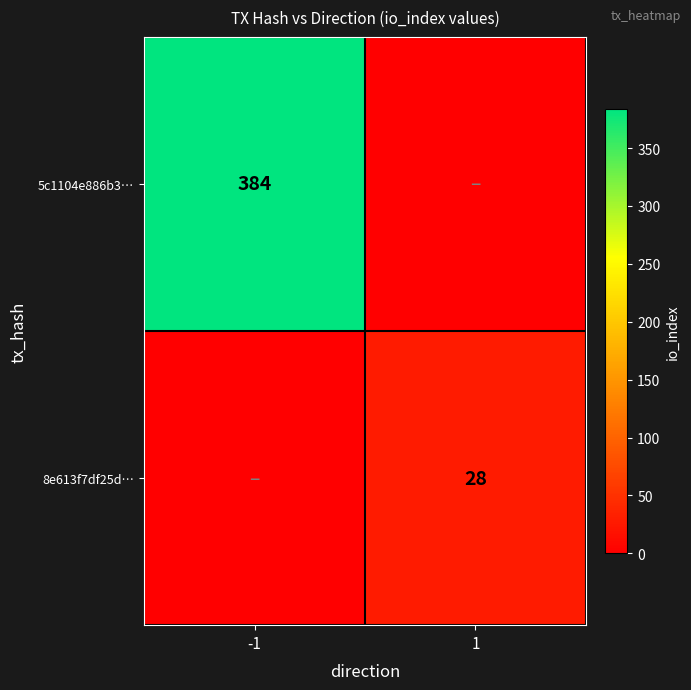

True or false: 8e613f7df25d… has a value of 19 at 1.

False